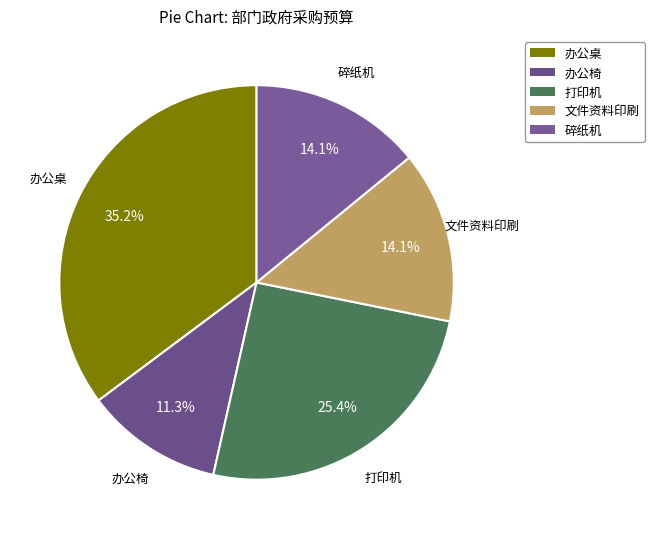

What portion of the pie excludes 文件资料印刷?

85.9%